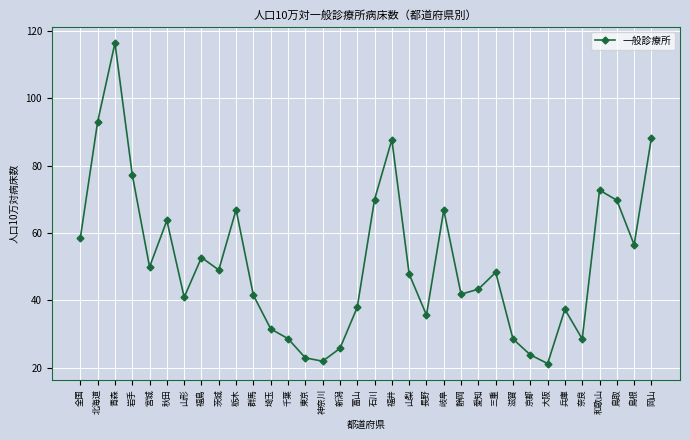

Read the value at 島根.

56.5